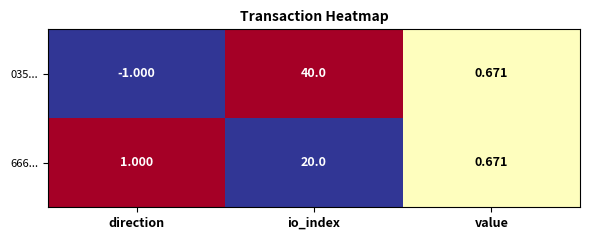

What is the spread (max minus min) of values at direction?

2.0